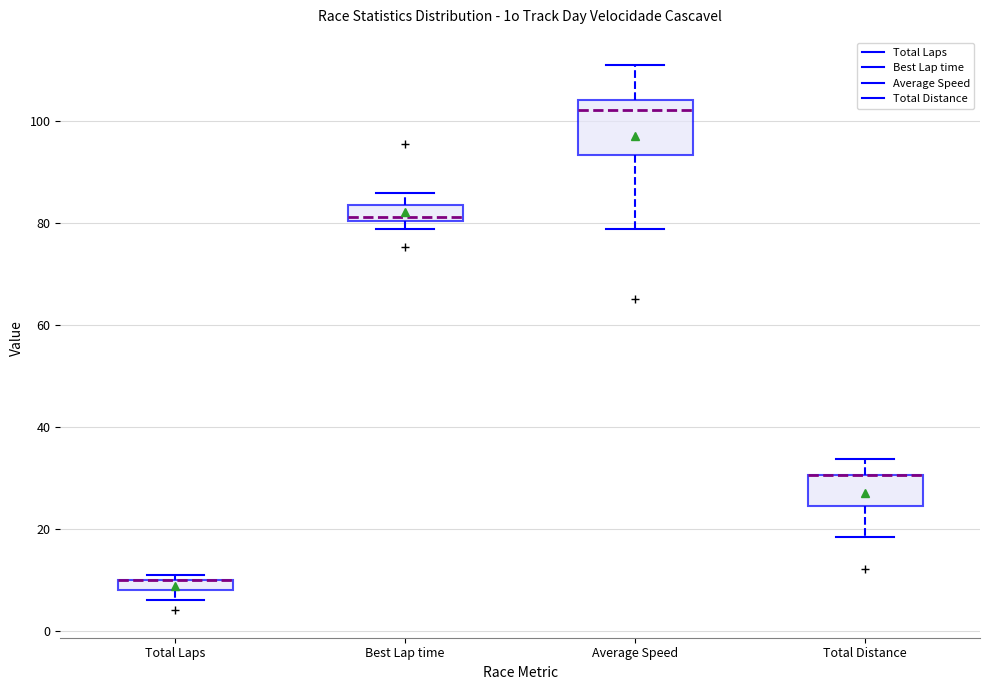

Where does the upper whisker of the box for Average Speed end on the y-axis? The values are not printed on the chart, so give them approximately, as read against the axis.

112